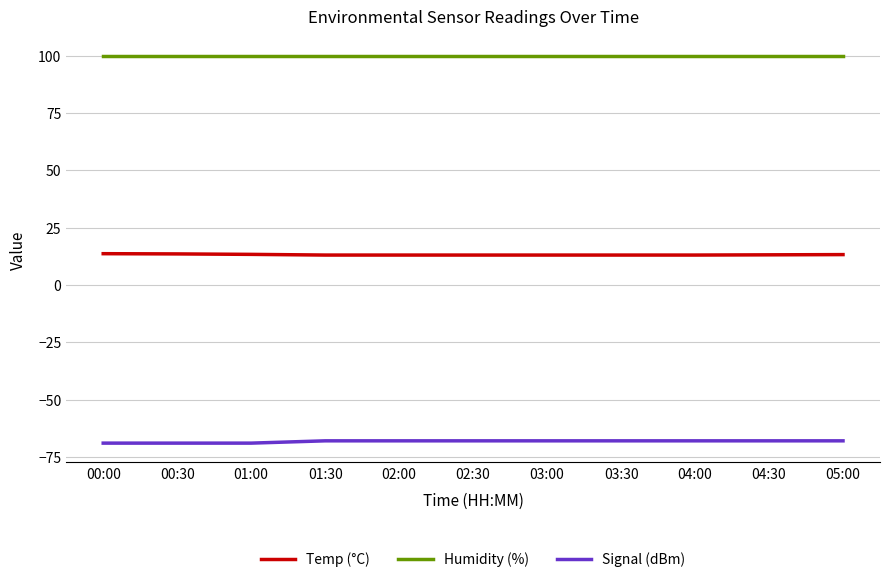

True or false: Humidity (%) and Signal (dBm) cross at least once.

False